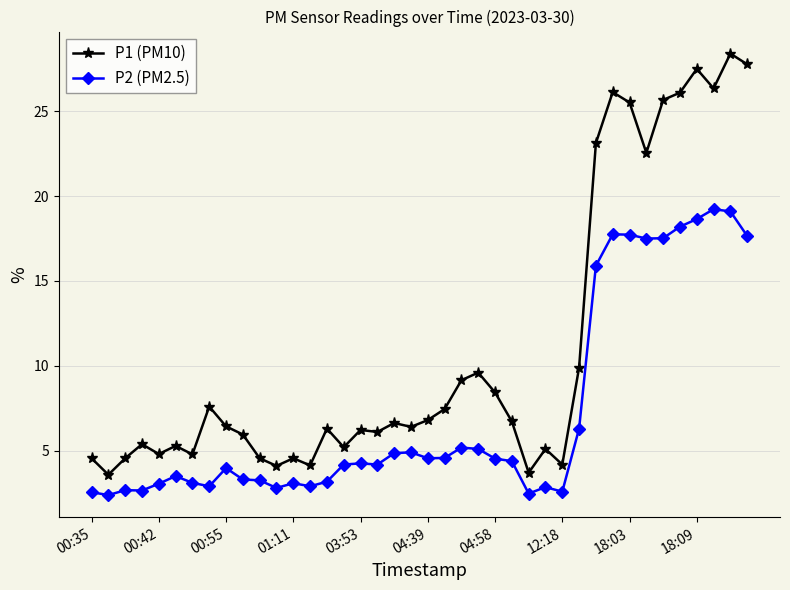

List the series in order of their overall mean, highest first.

P1 (PM10), P2 (PM2.5)